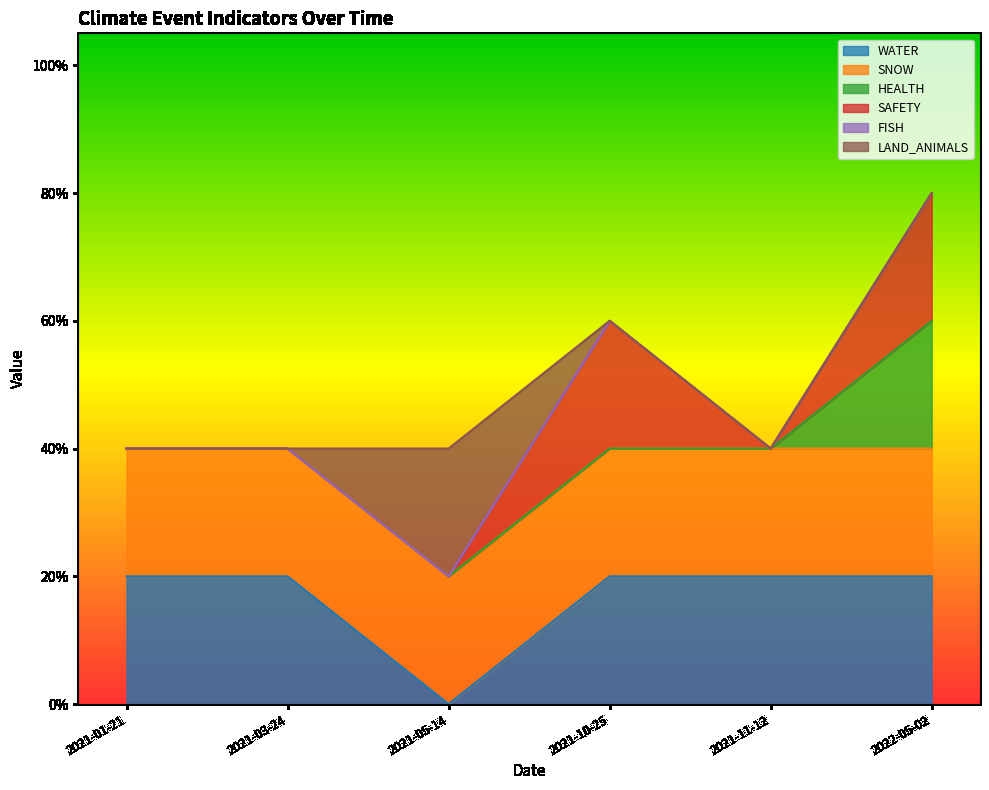

Rank the series at 2021-05-14 from lowest to highest value.

WATER, HEALTH, SAFETY, FISH, SNOW, LAND_ANIMALS